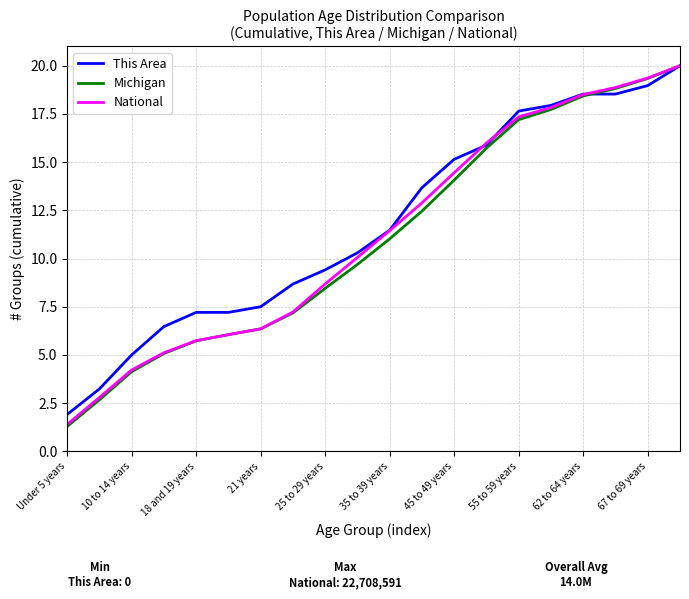

What is the minimum value shown in the chart?

1.3